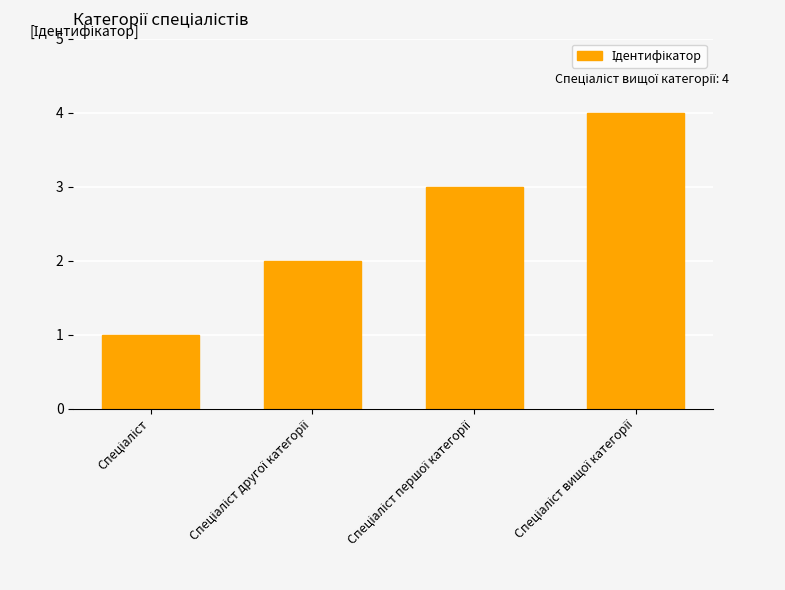

What is the difference between the maximum and minimum values?

3